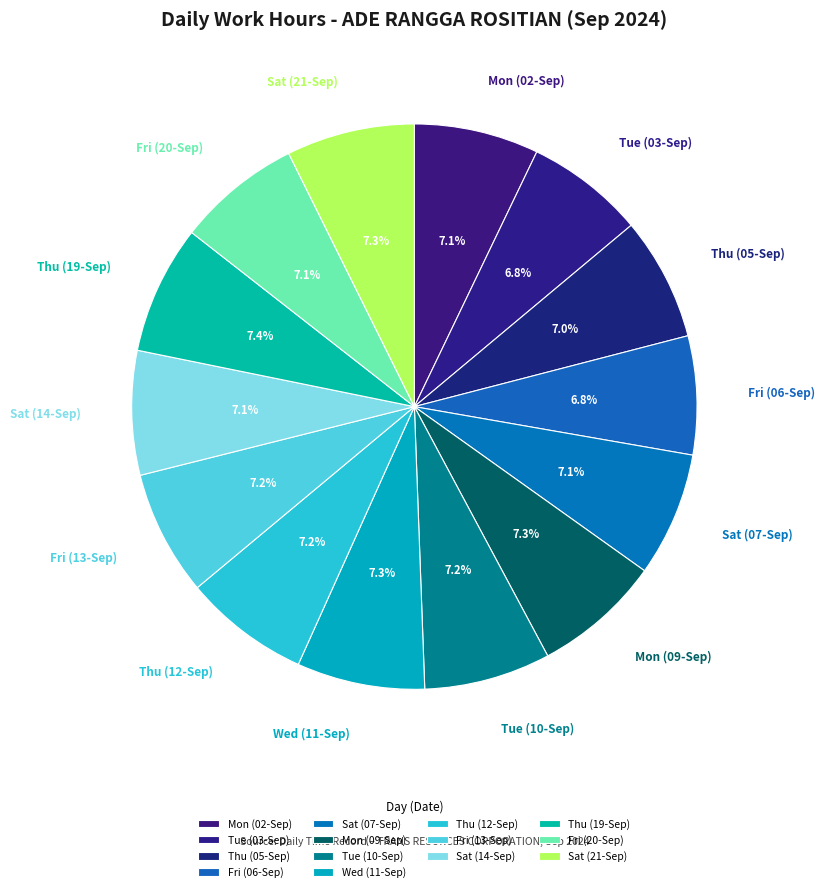

To the nearest percent, what is the combined percentage of Tue (03-Sep) and Sat (07-Sep)?

14%